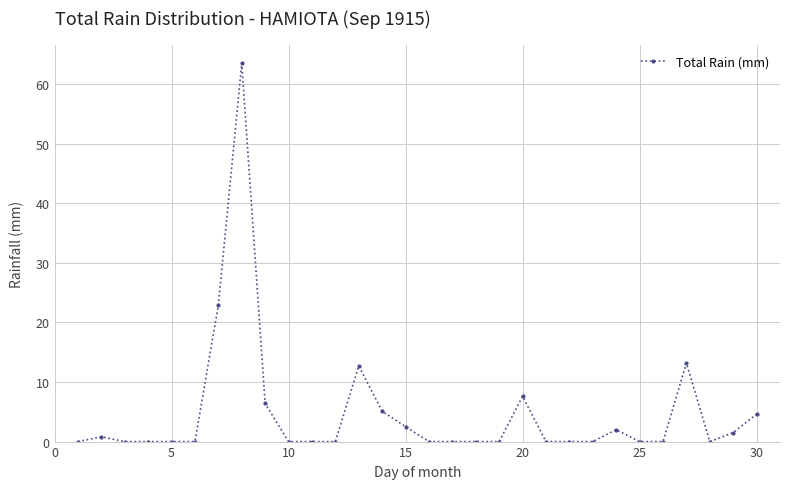

What is the value of the 9th point from the left?

6.4